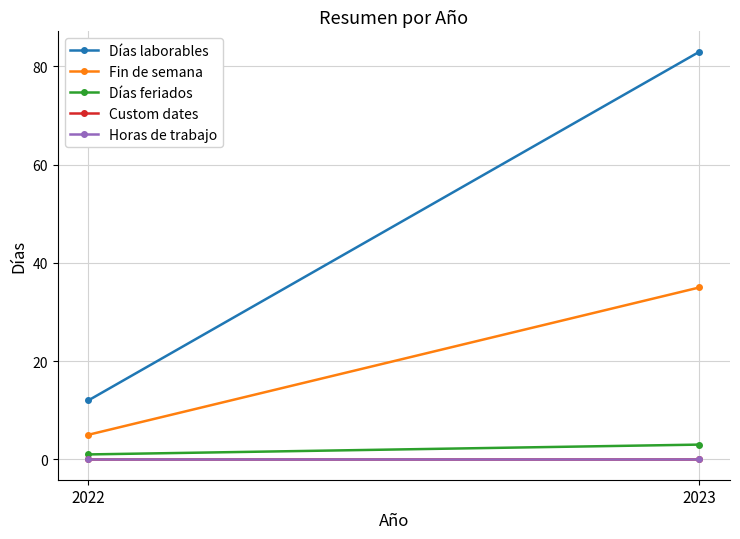

The value of Fin de semana at 2023 is 35. True or false?

True